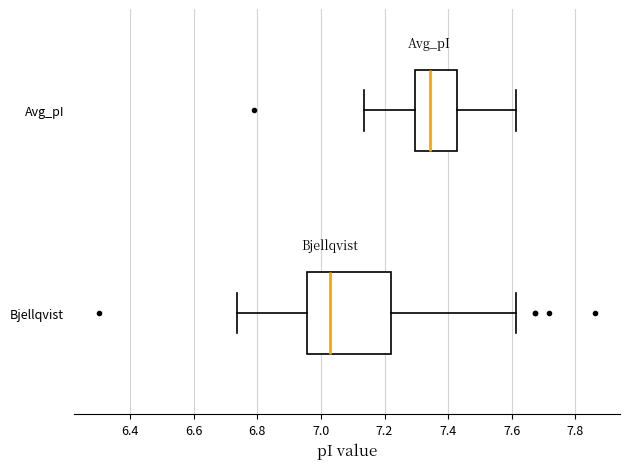

Comparing the boxes themselves (not the whiskers), which one is the widest?

Bjellqvist